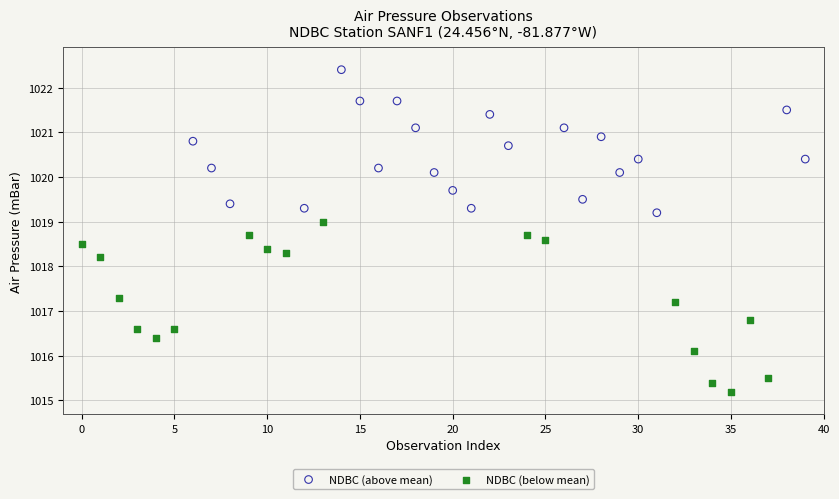

Which series has the largest Y range (max minus min)?

NDBC (below mean)